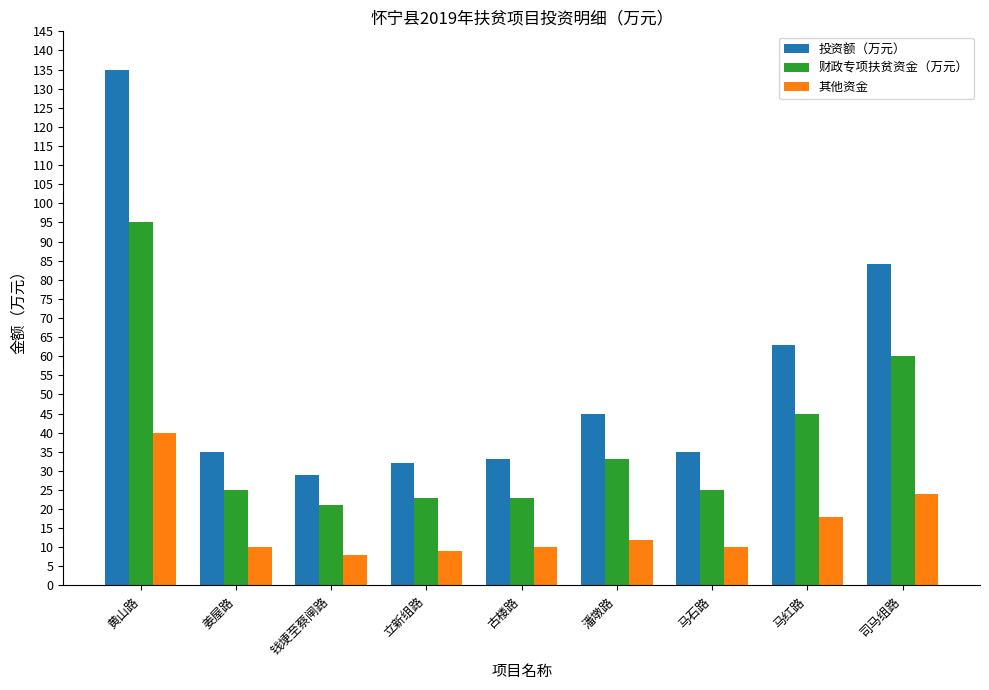

Is it true that 其他资金 equals 10 at 姜屋路?

True